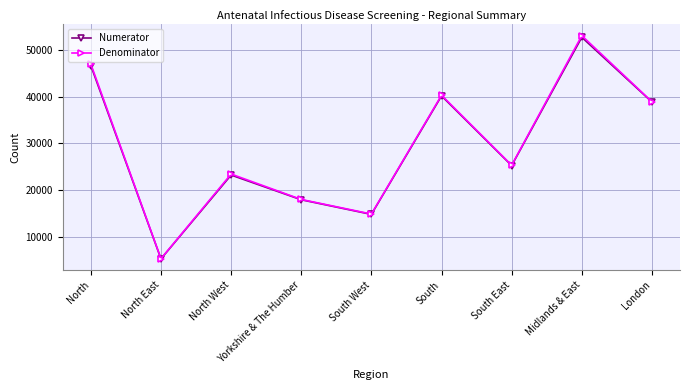

Reading left to right, list all the values displayed in this chart.

Numerator: 46598	5371	23249	17978	14859	40128	25269	52625	38822
Denominator: 46924	5418	23463	18043	14934	40278	25344	52984	38882